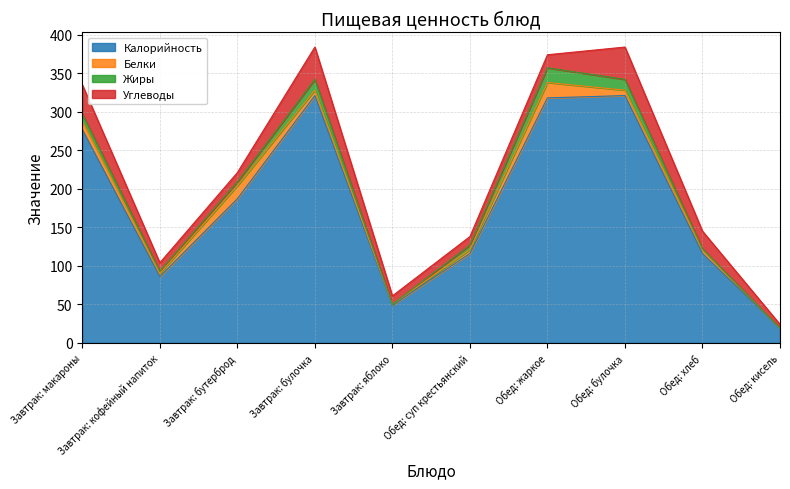

What are all the series names shown in the legend?

Калорийность, Белки, Жиры, Углеводы